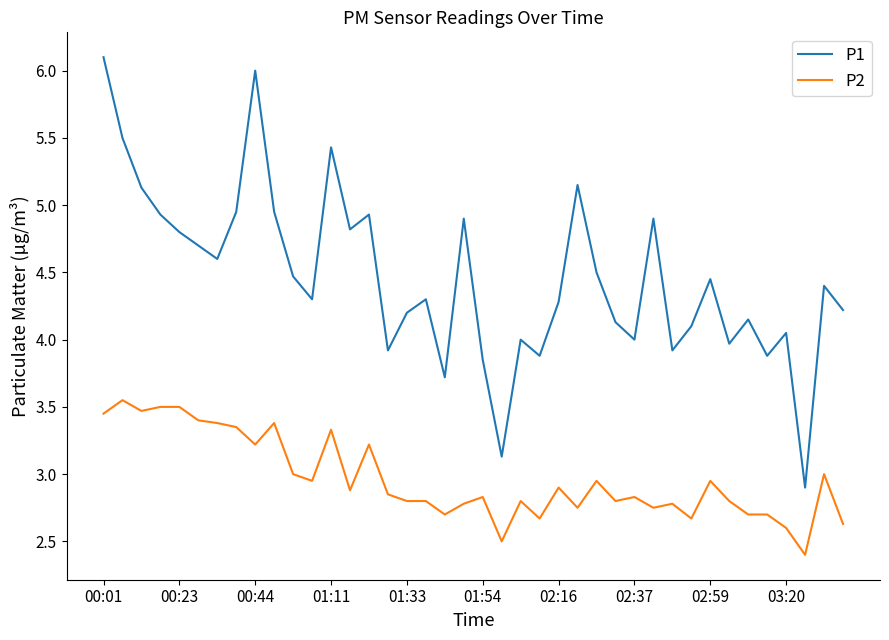

List the series in order of their overall mean, highest first.

P1, P2